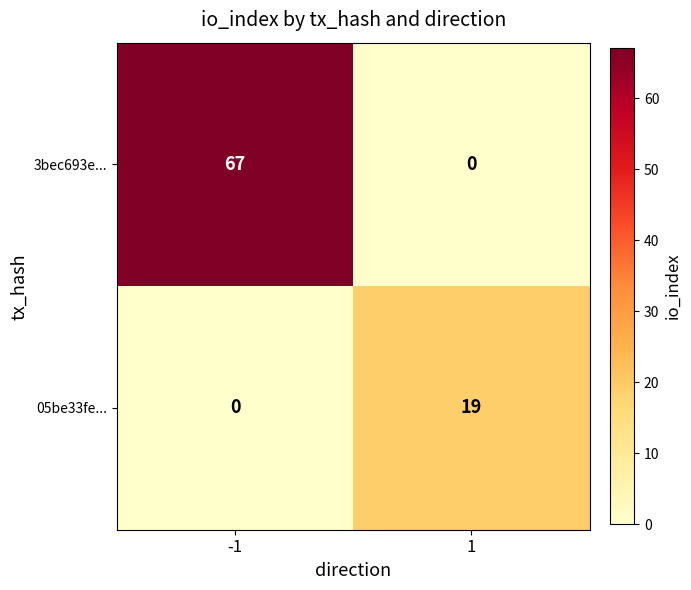

What is the difference between the 3bec693e... values at -1 and 1?

67